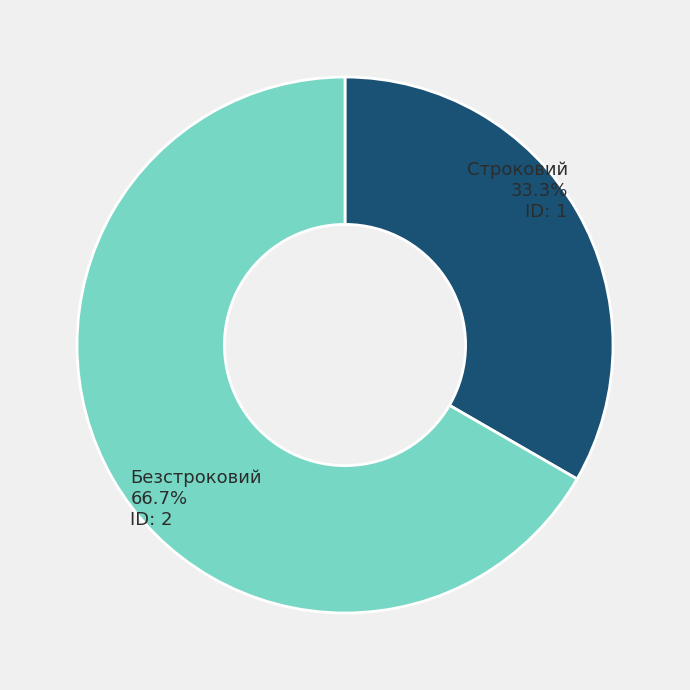

Does any single category account for the majority?

Yes